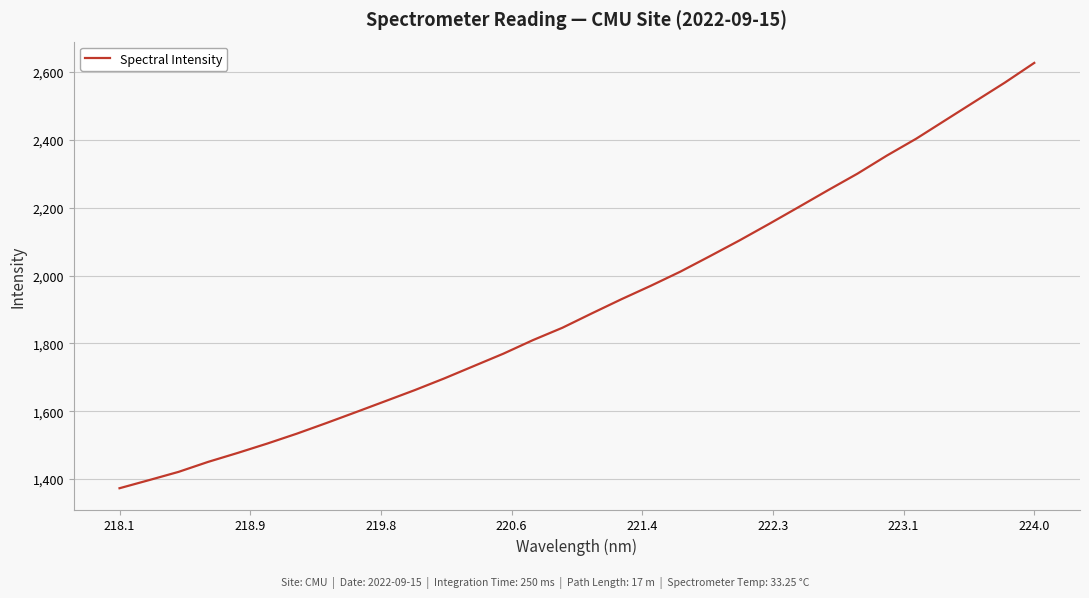

What is the smallest value displayed?

1373.0